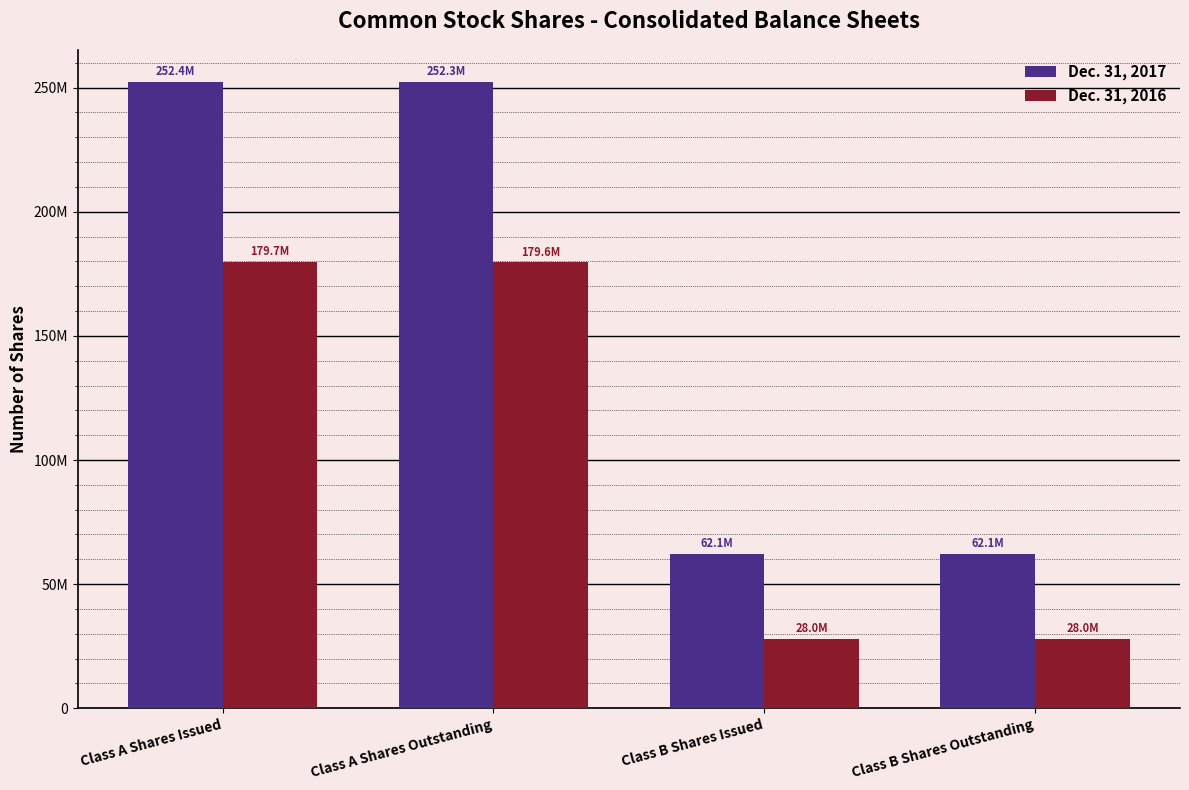

Which series has the widest spread of values?

Dec. 31, 2017